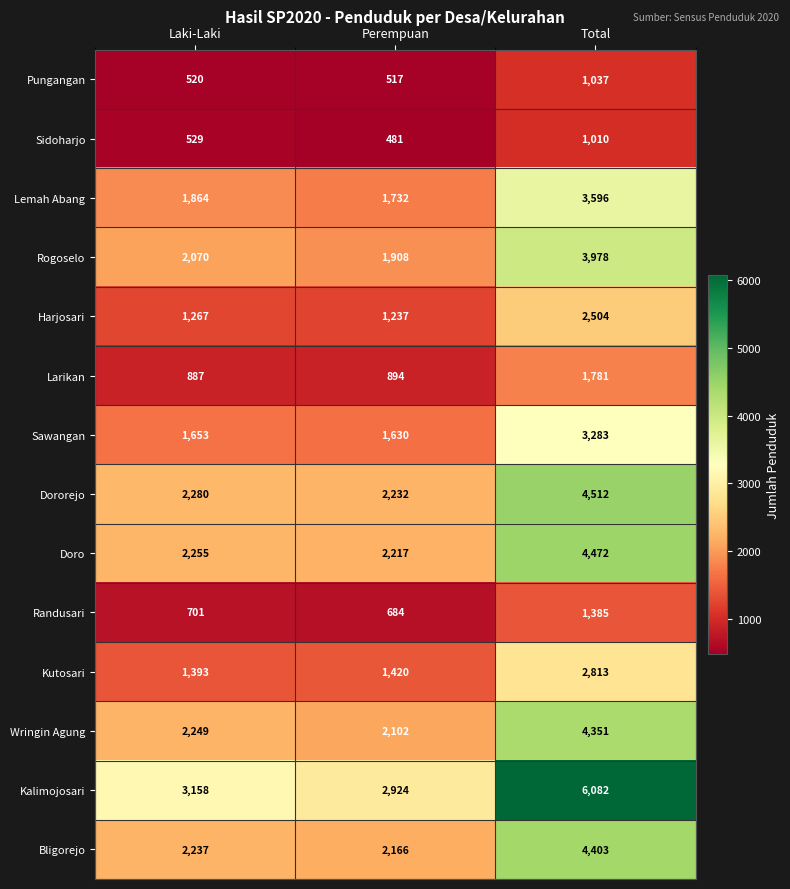

True or false: Wringin Agung has a value of 1140 at Laki-Laki.

False